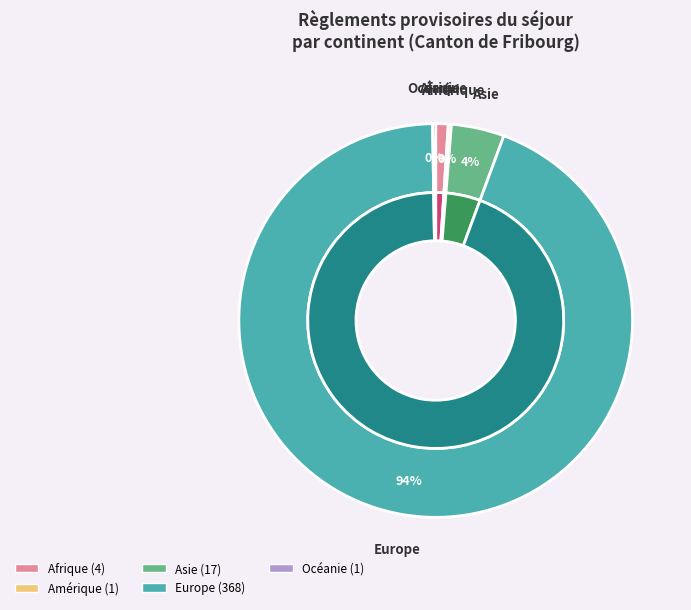

To the nearest percent, what is the difference between the Europe and Océanie slice percentages?

94%